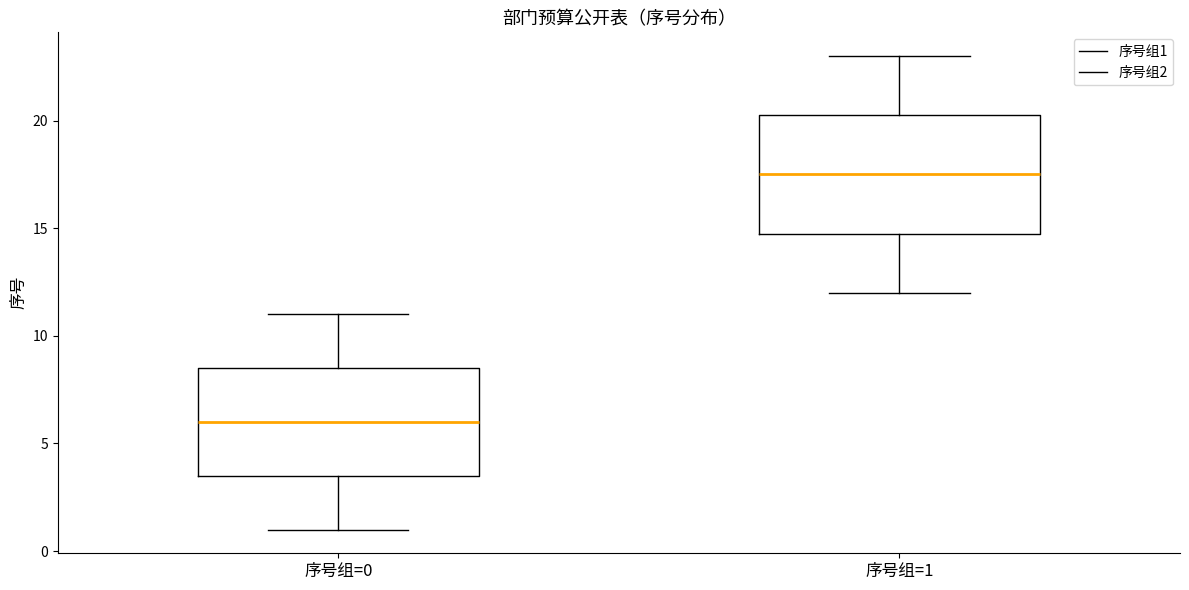

Reading left to right, transcribe this box plot: for each box, give where its median line is, the range the box spans, and where its two whiskers end, as read against the y-axis. The values are not printed on the chart, so give them approximately, as read against the axis.

序号组=0: median 6.0, box 3.5 to 8.5, whiskers 1.0 to 11.0
序号组=1: median 17.5, box 15.0 to 20.5, whiskers 12.0 to 23.0